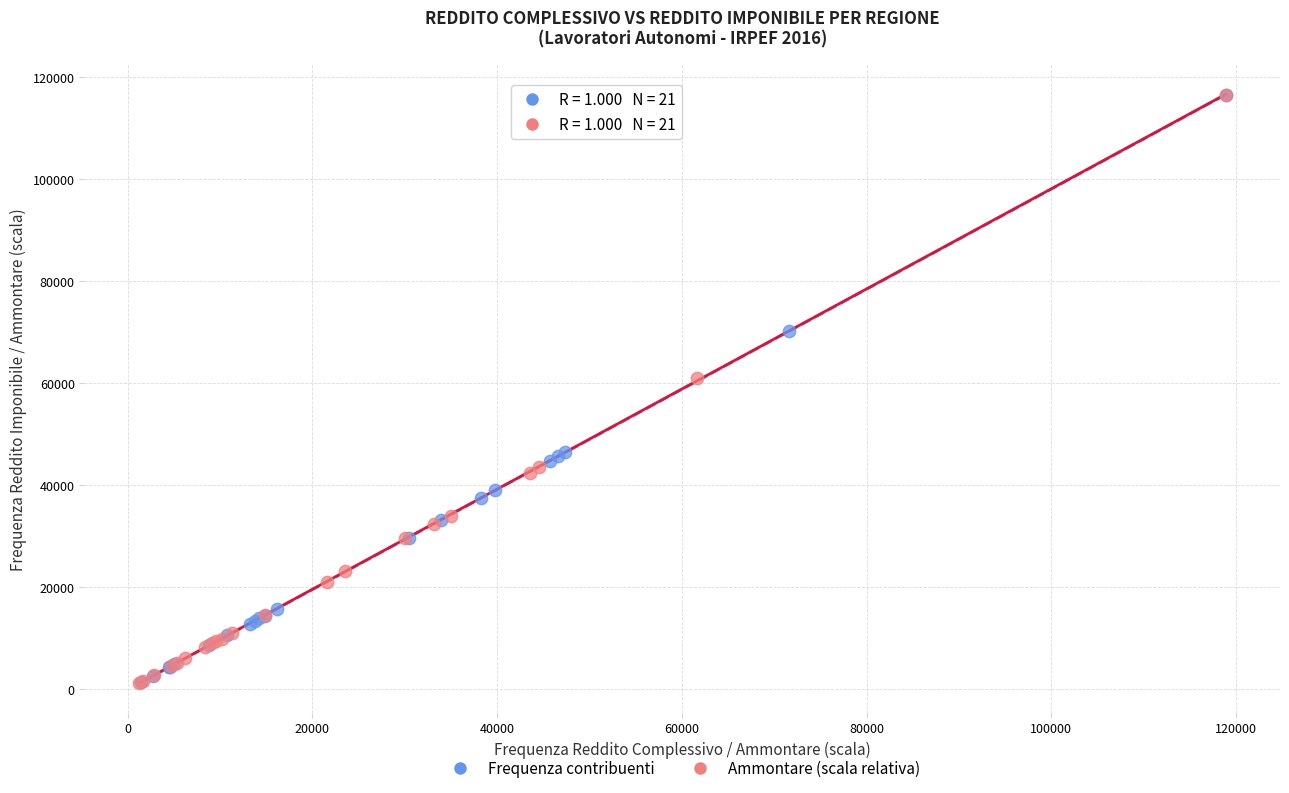

Which series has the widest spread of Y values?

Ammontare (scala relativa)